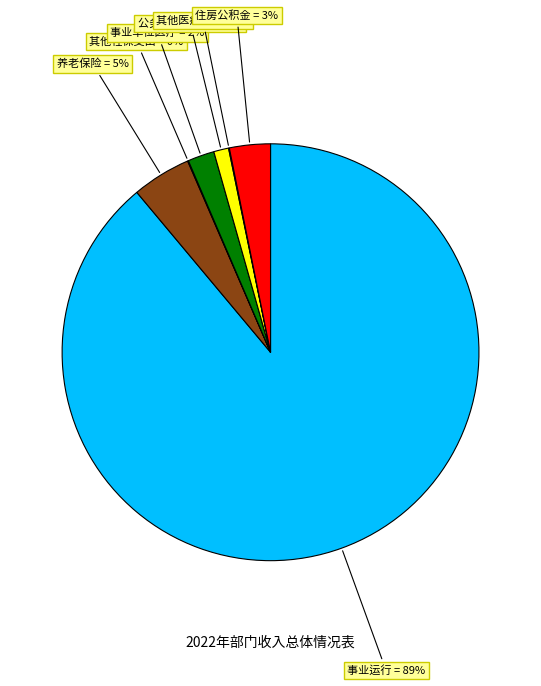

To the nearest percent, what is the average slice percentage?

14%